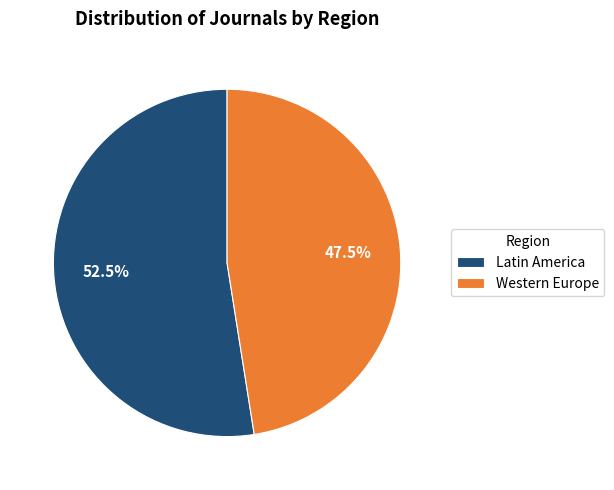

Does any single category account for the majority?

Yes